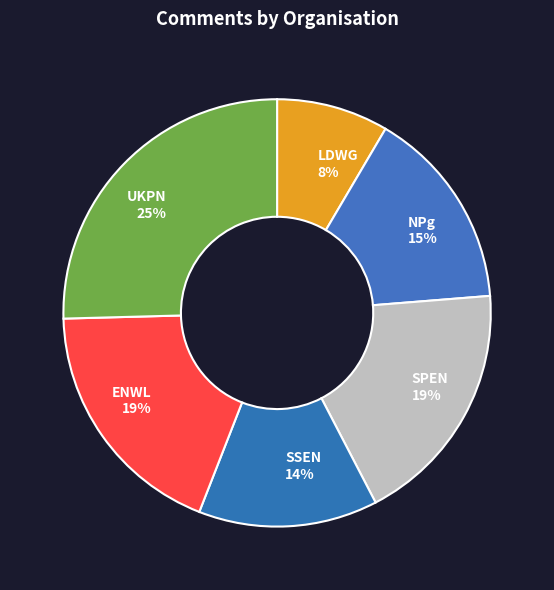

What is the largest slice in the pie chart?

UKPN